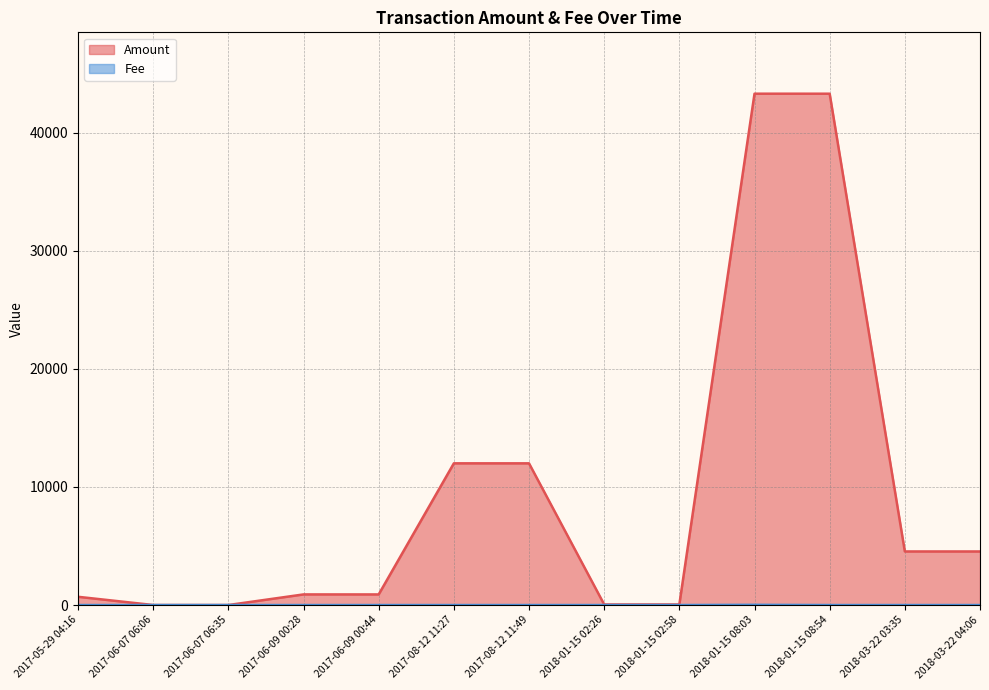

At which category does Amount reach its first local peak?

2017-06-09 00:28